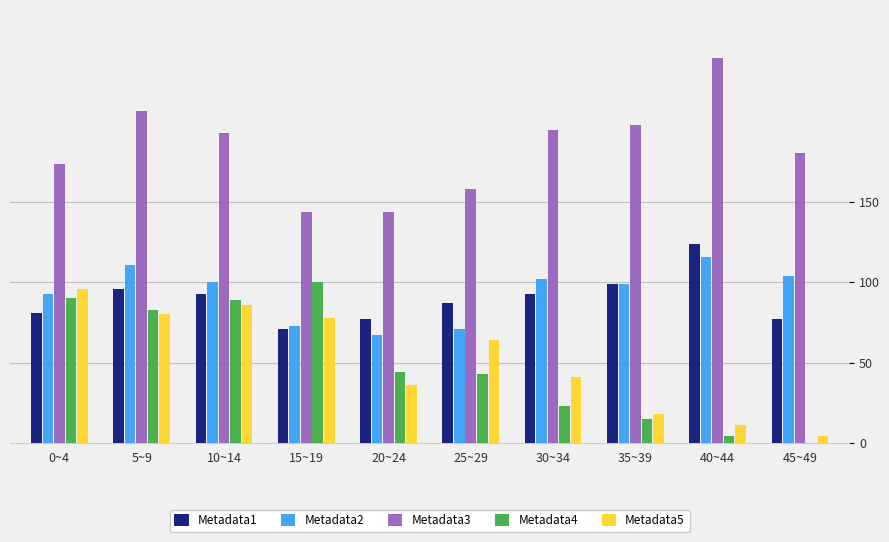

Which category has the highest value across all series?

40~44